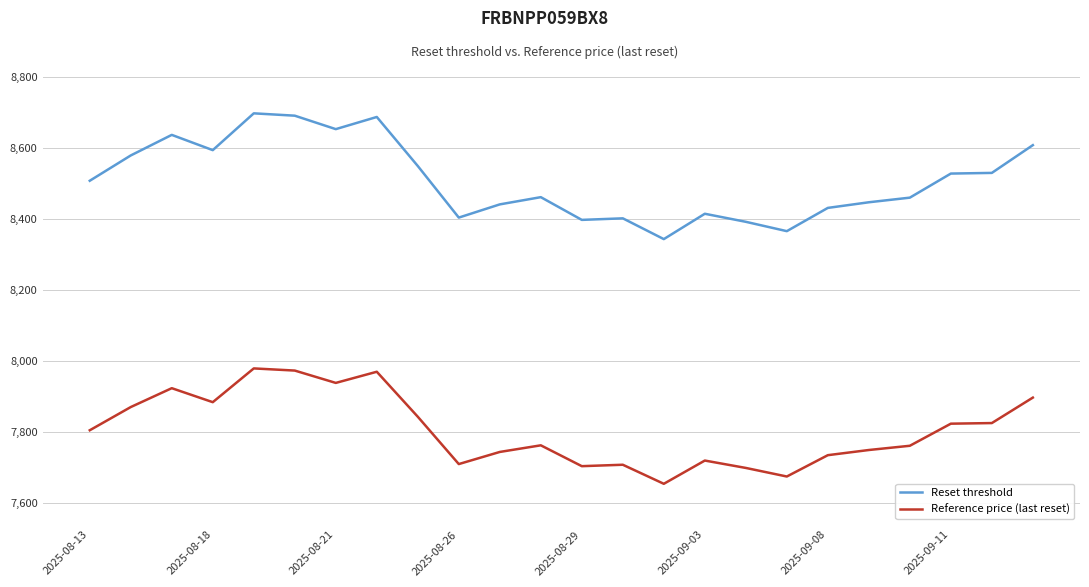

What is the greatest value displayed?

8697.2